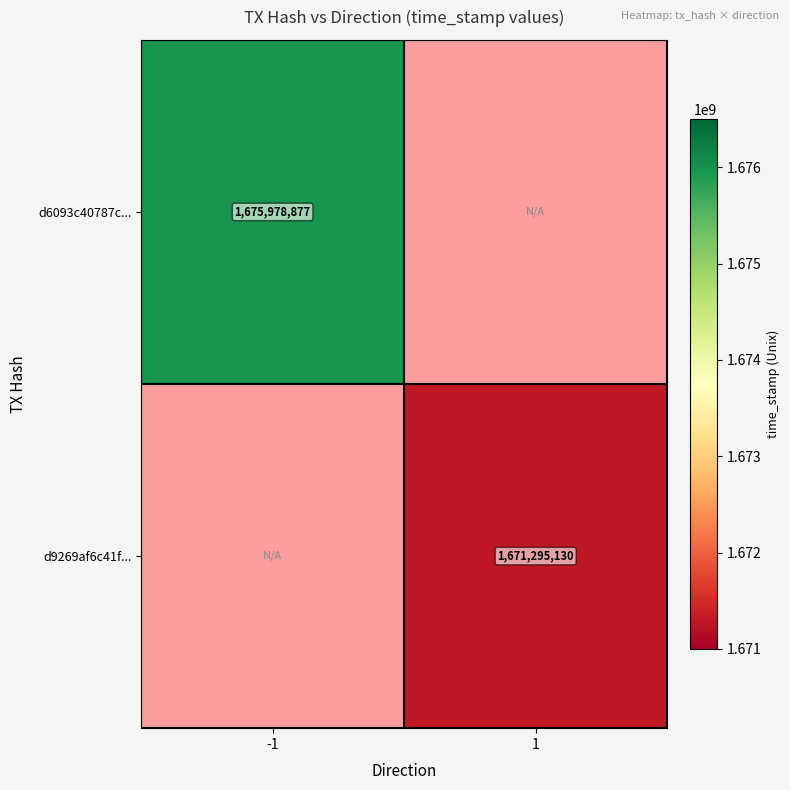

True or false: d9269af6c41f... has a value of 1671295130 at 1.

True